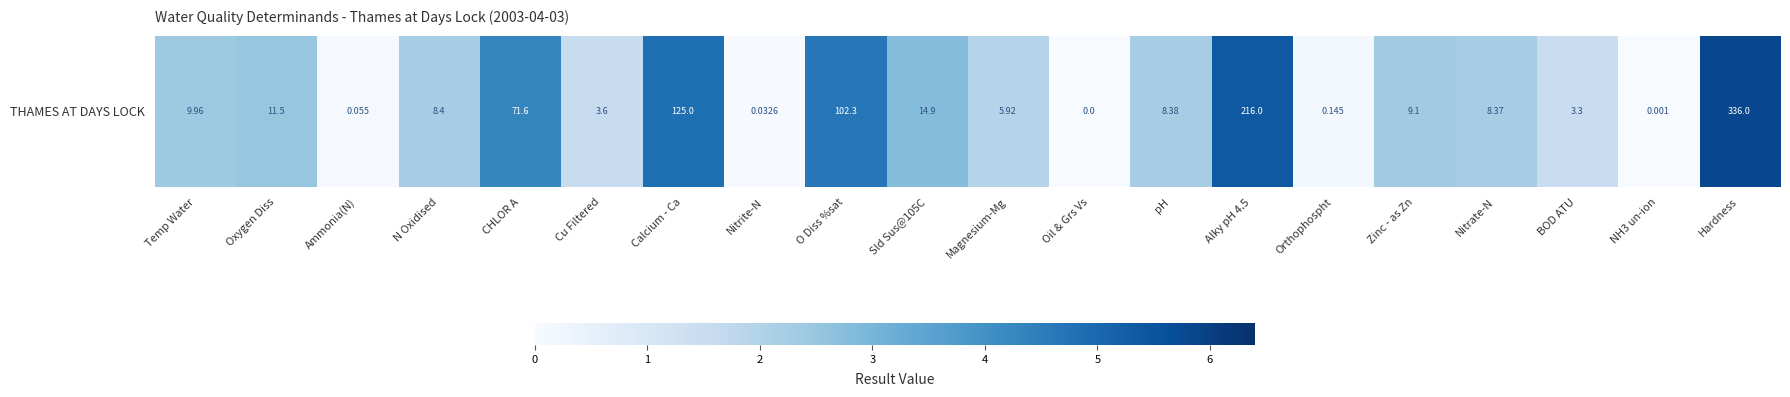

List the labels in order of value, smallest first.

Oil & Grs Vs, NH3 un-ion, Nitrite-N, Ammonia(N), Orthophospht, BOD ATU, Cu Filtered, Magnesium-Mg, Nitrate-N, pH, N Oxidised, Zinc - as Zn, Temp Water, Oxygen Diss, Sld Sus@105C, CHLOR A, O Diss %sat, Calcium - Ca, Alky pH 4.5, Hardness